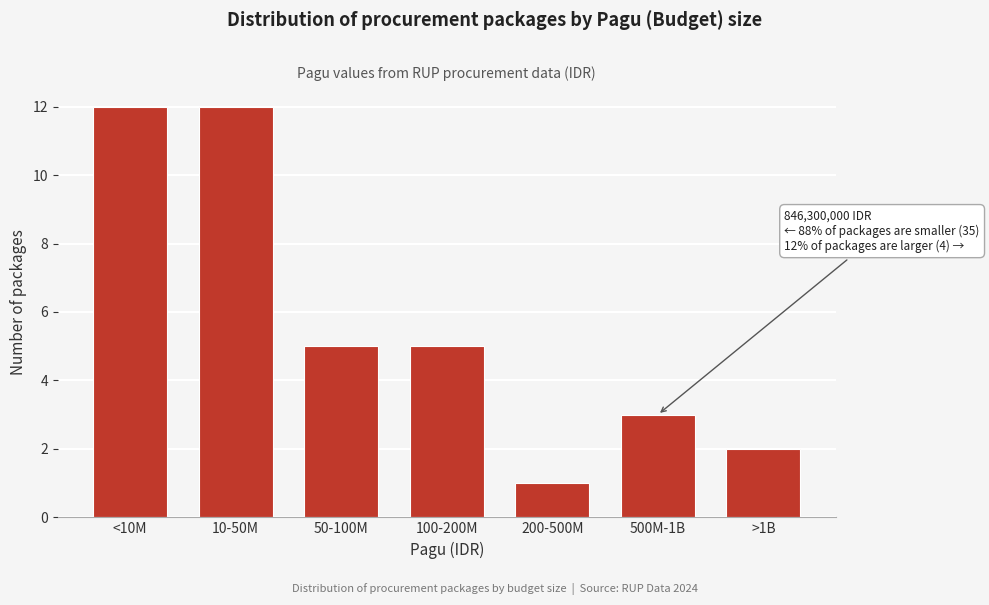

Reading left to right, transcribe all the data shown in this chart.

<10M=12	10-50M=12	50-100M=5	100-200M=5	200-500M=1	500M-1B=3	>1B=2